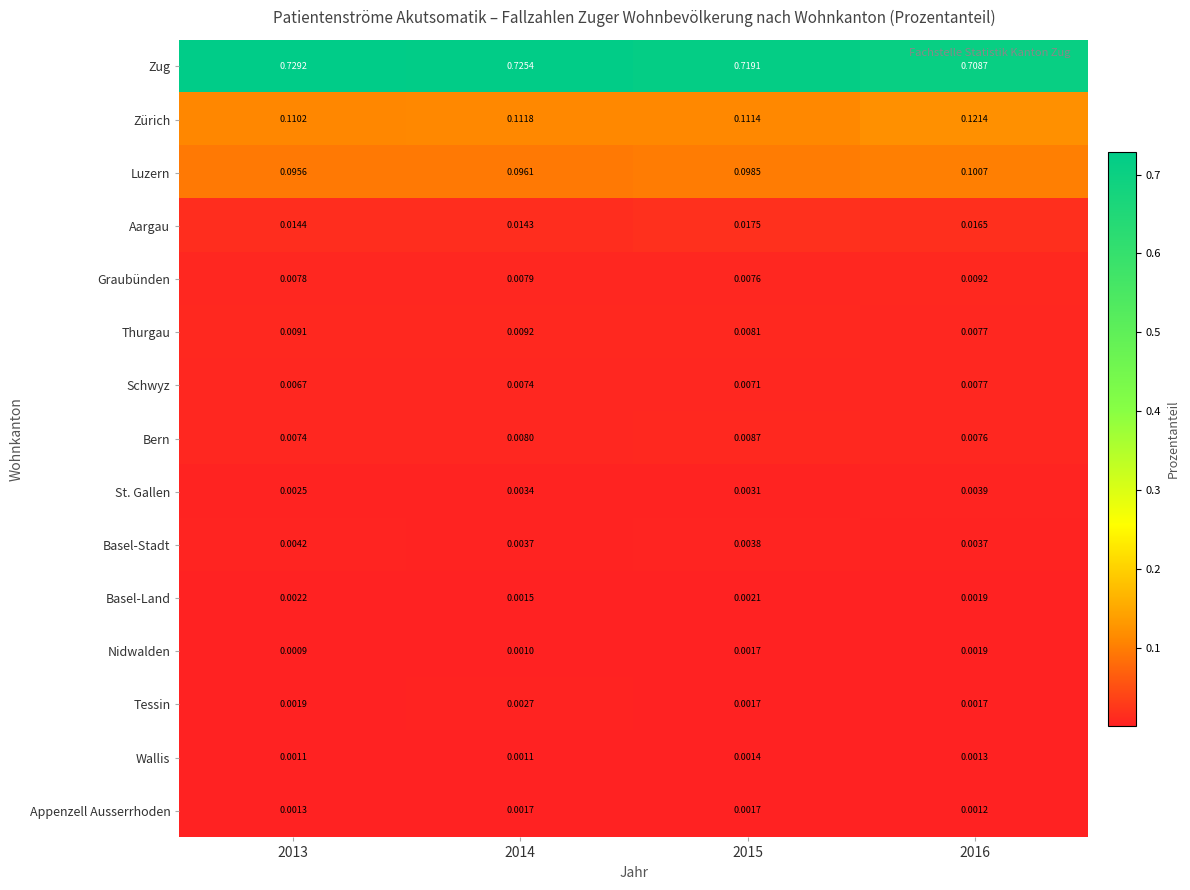

Which series has the largest range (max minus min)?

Zug